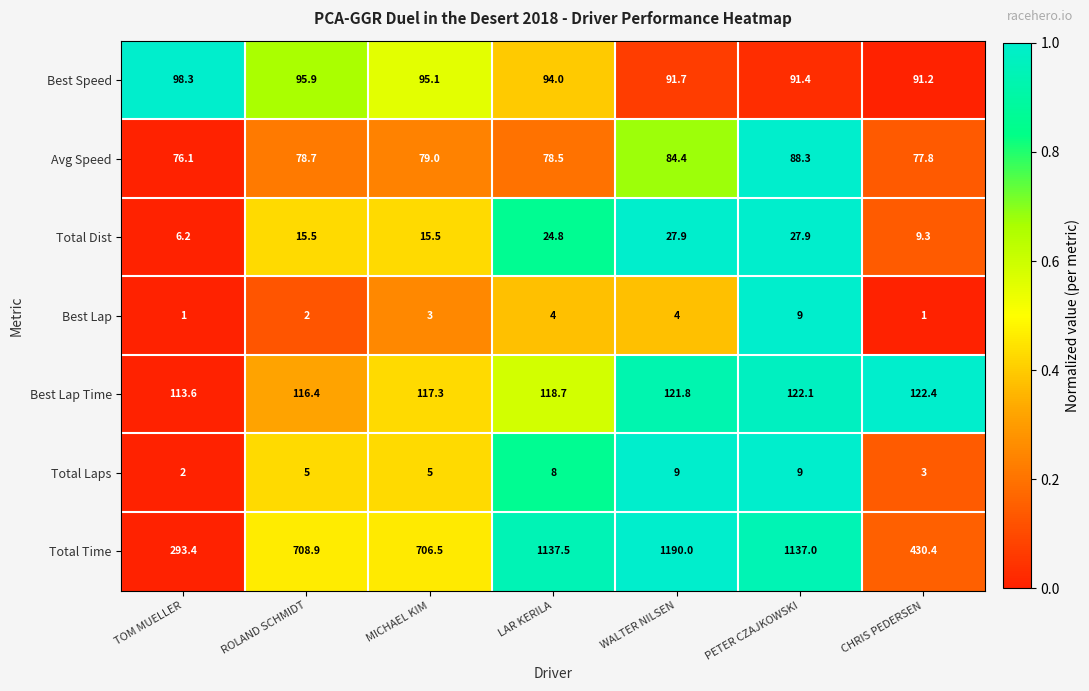

What is the difference between the second highest and second lowest values in the Best Lap Time series?

5.7